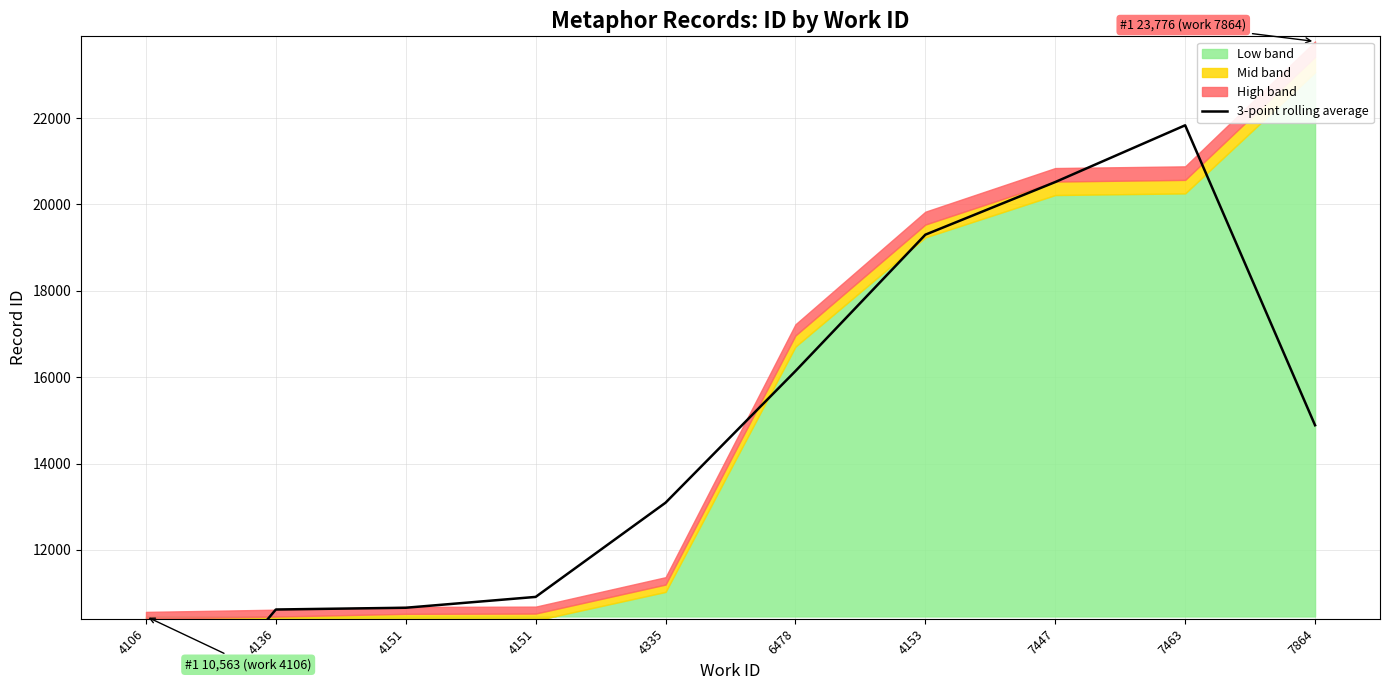

Count the number of values greater than 14886.

5